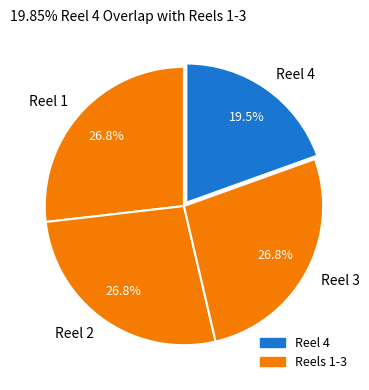

How much of the chart is everything except Reel 4?

80.5%